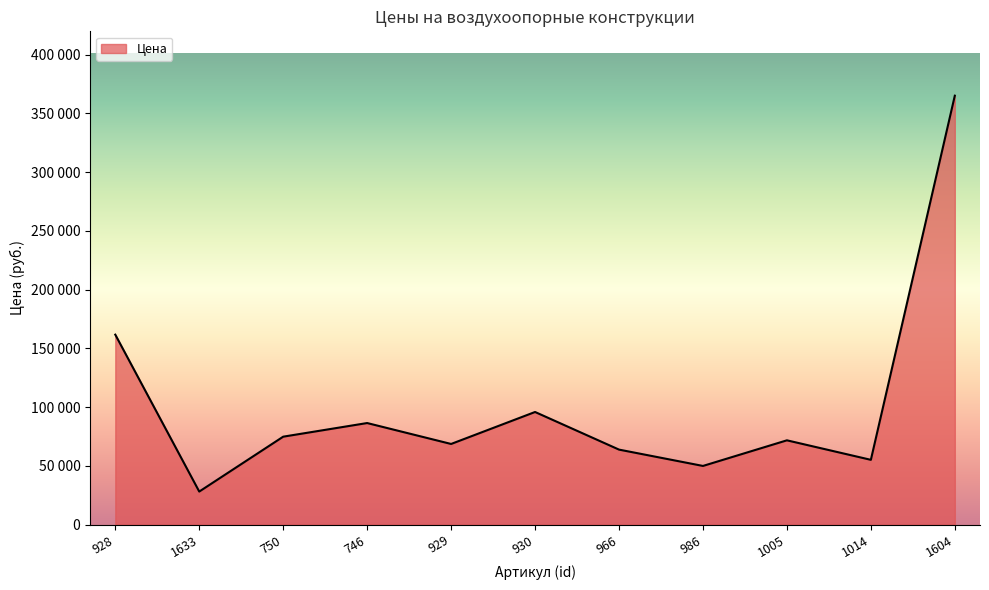

Is this an area chart (filled region under the line)?

Yes